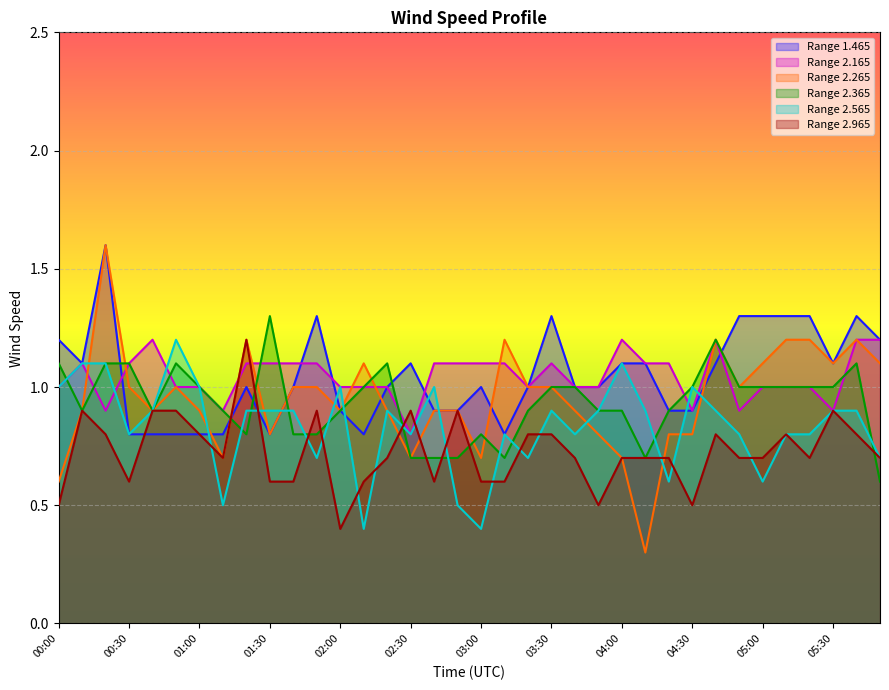

What is the sum of the 2.965 values at 05:00 and 05:20?

1.4